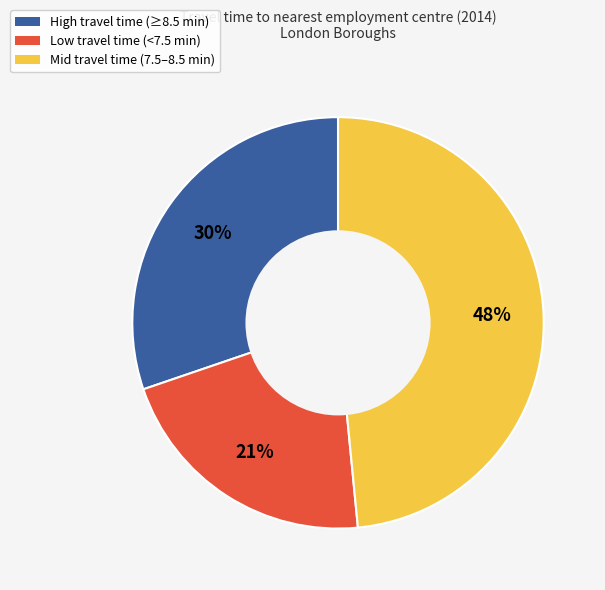

Does any single category account for the majority?

No